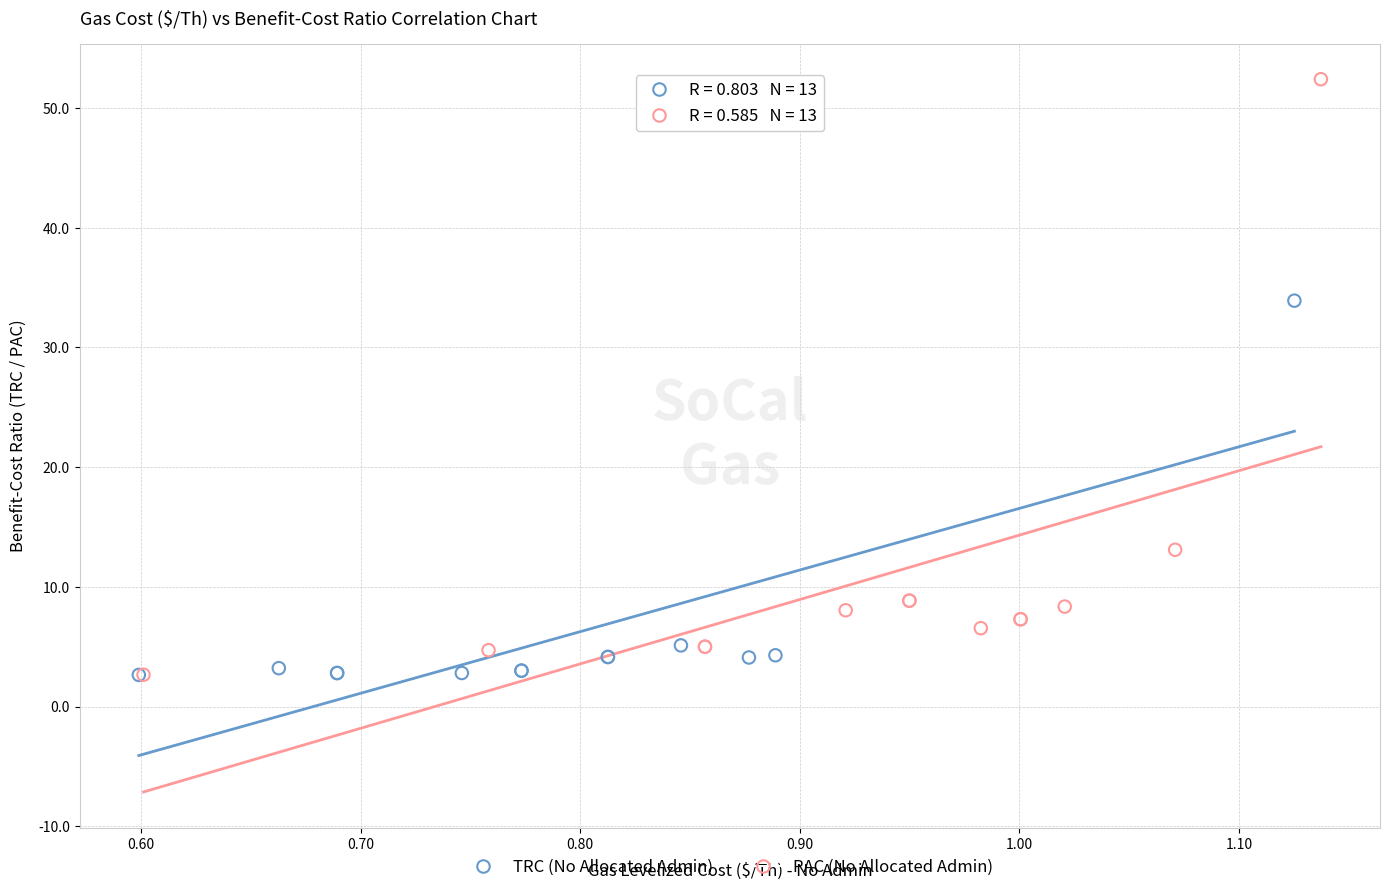

Which series has the widest spread of Y values?

PAC (No Allocated Admin)